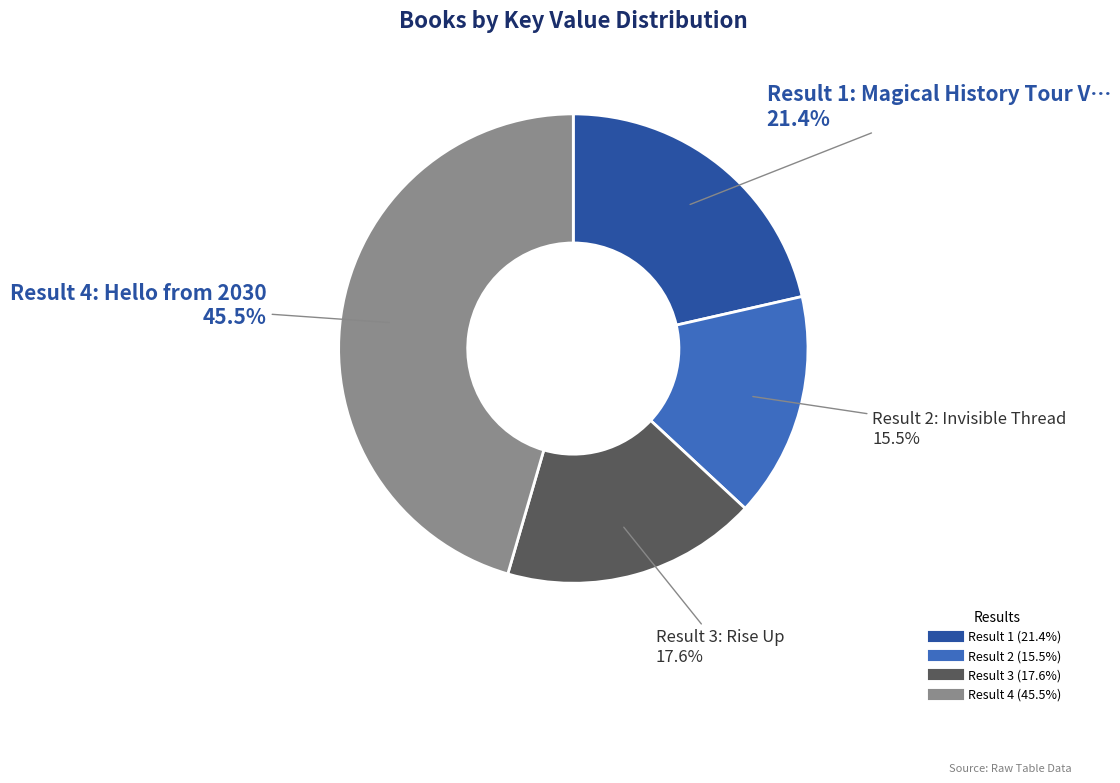

How many slices are in this pie chart?

4